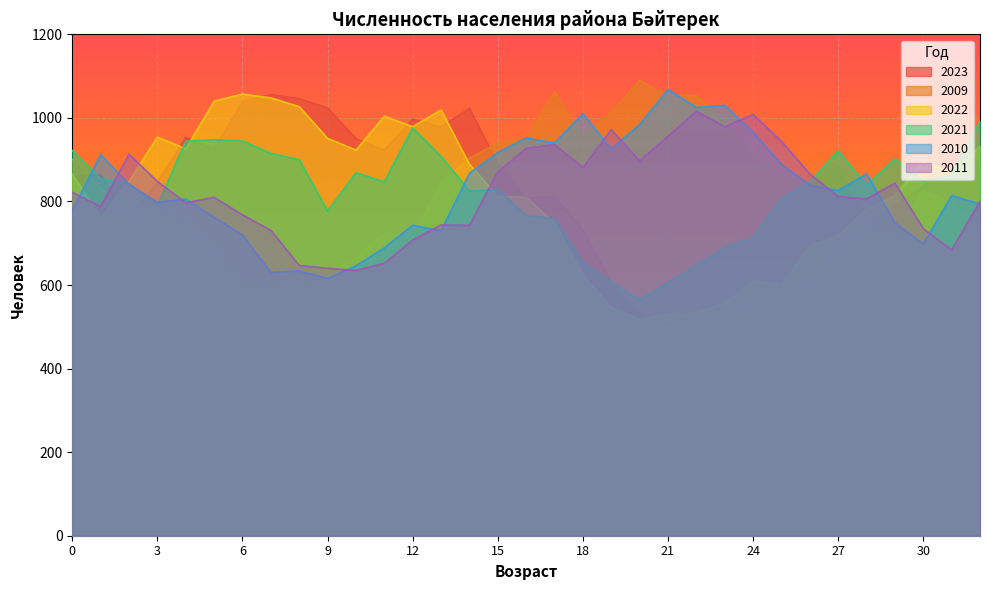

Which series ends up on top after the final intersection of 2023 and 2010?

2023